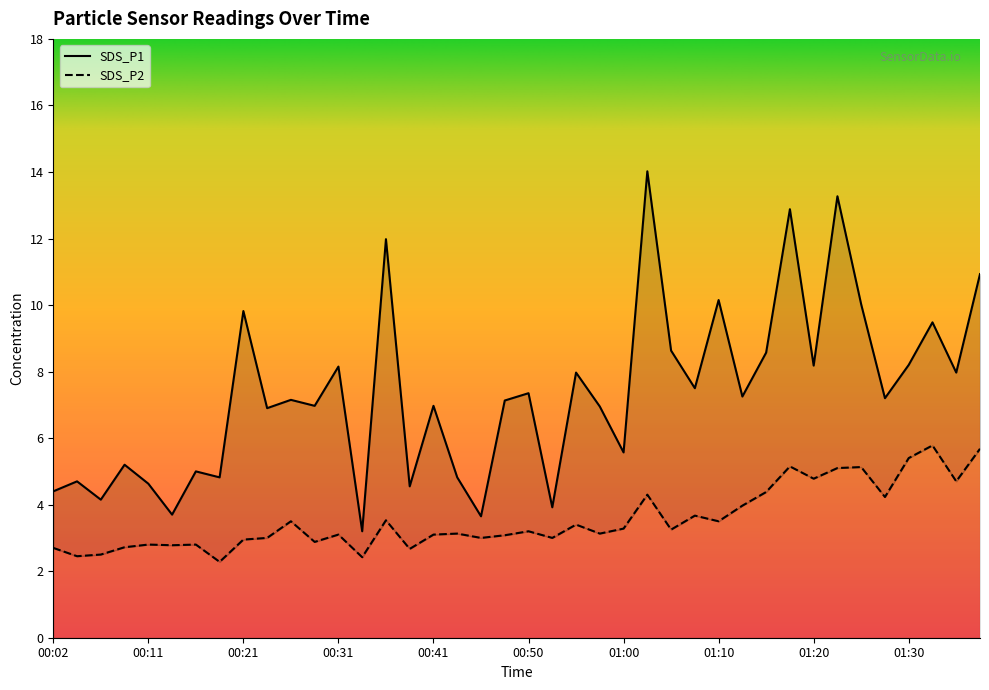

How many interior local valleys does the SDS_P2 series have?

14